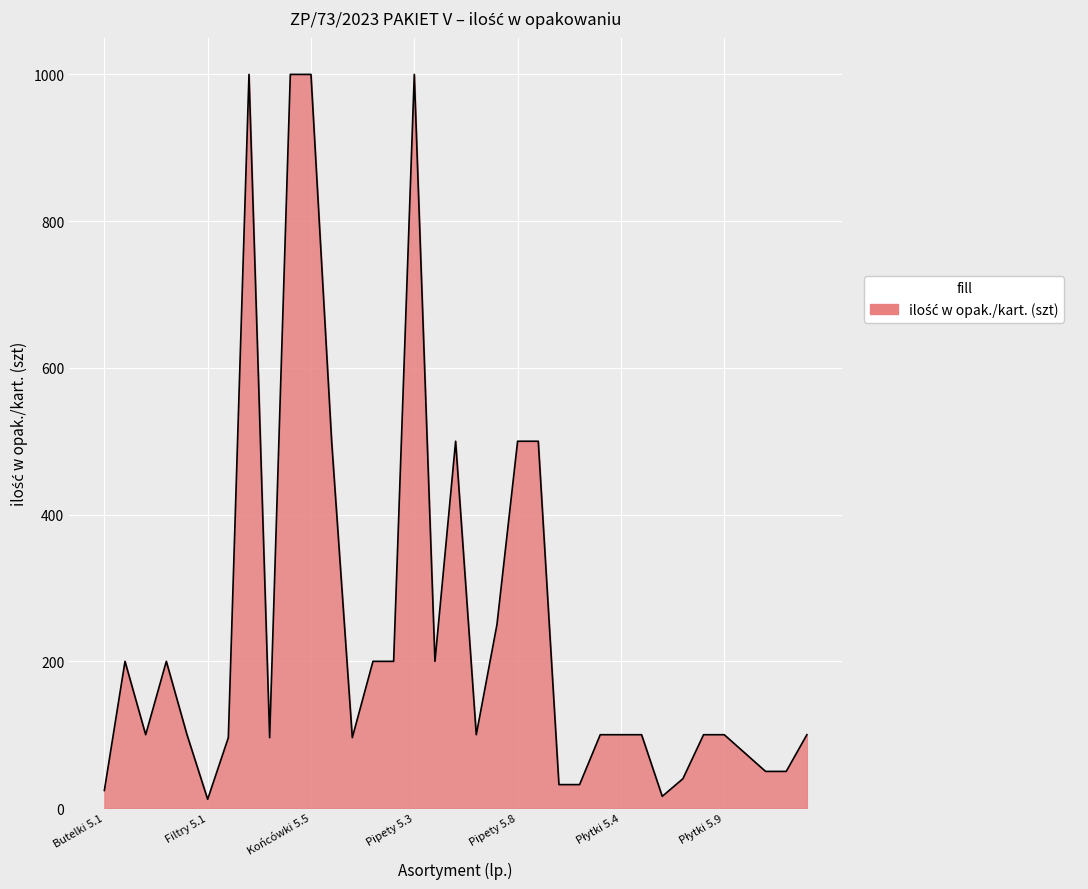

What is the maximum value shown in the chart?

1000